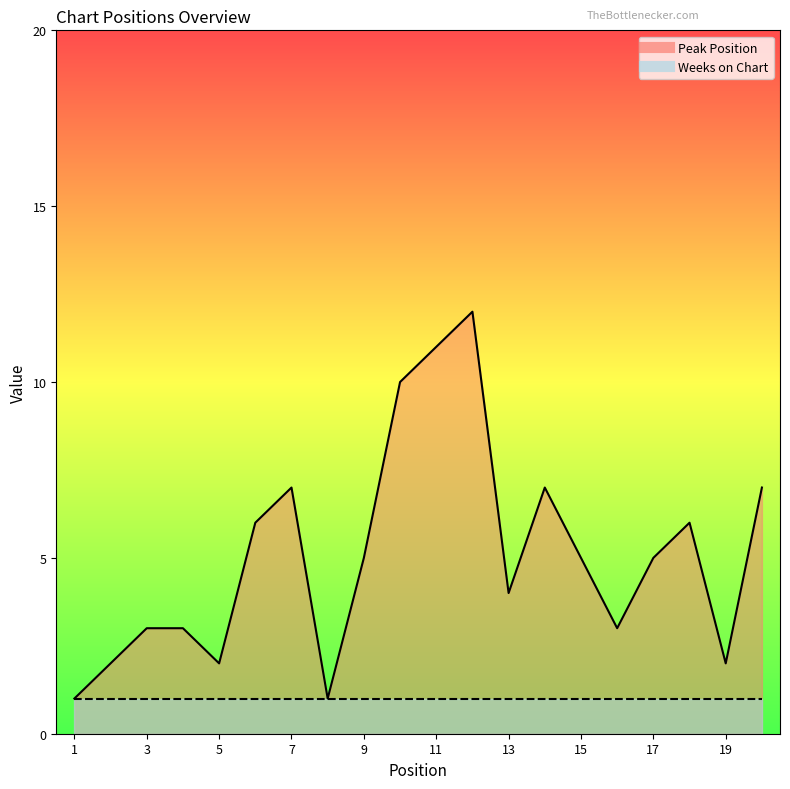

The chart shows a value of 7 at 14. True or false?

True